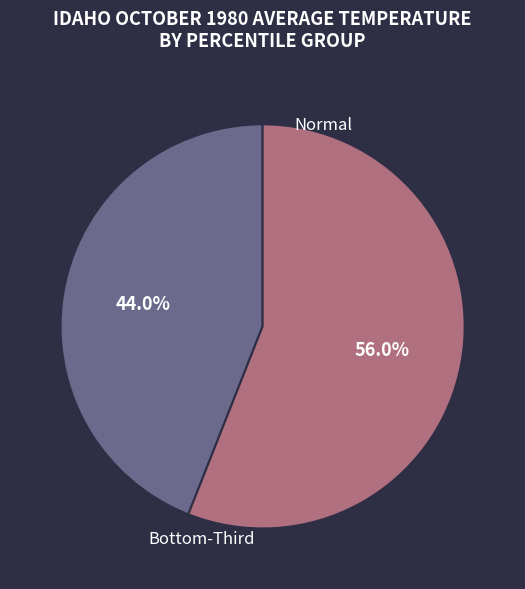

Is there any slice that represents more than half of the pie?

Yes